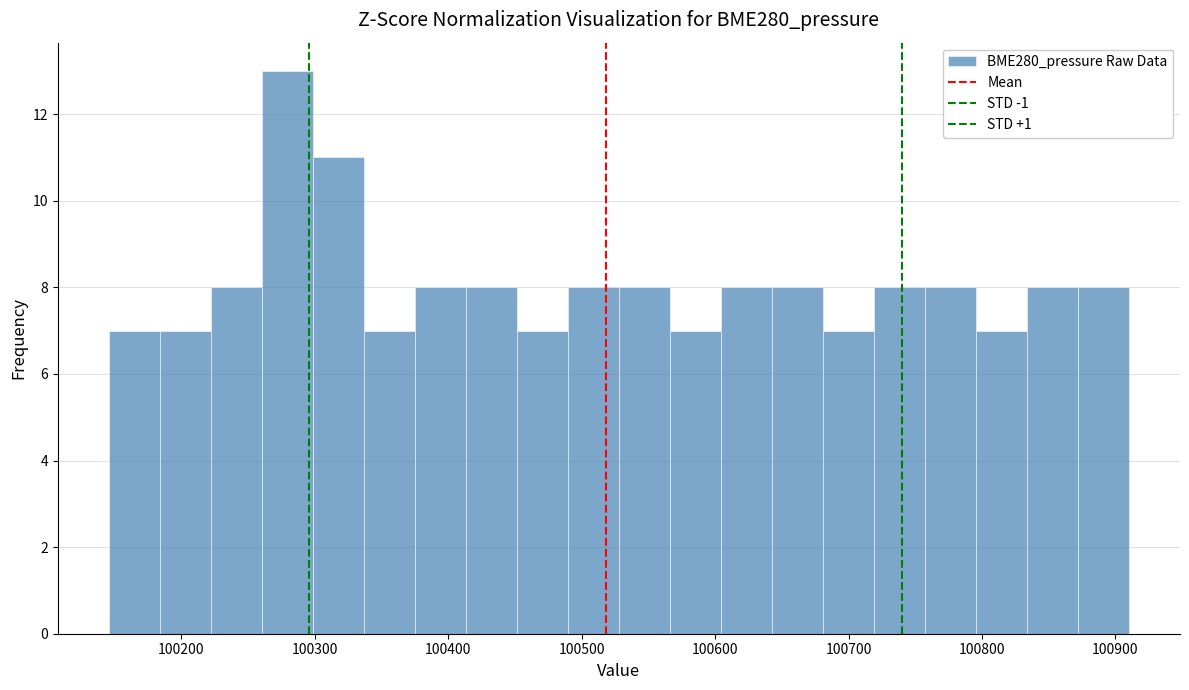

Read against the x-axis, roughly where is the centre of the tallest bar?

100280